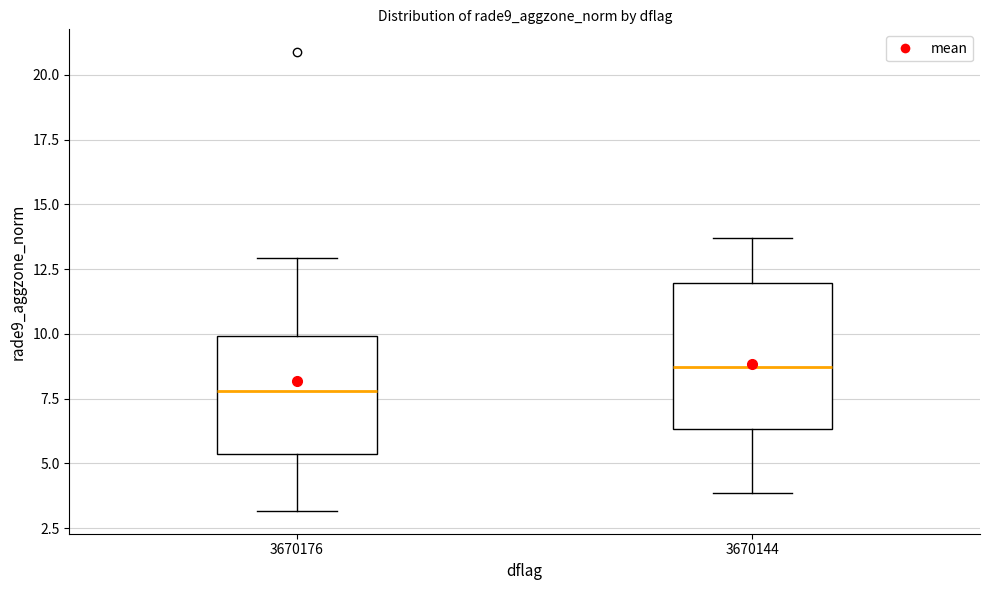

Which box's median line is the lowest?

3670176